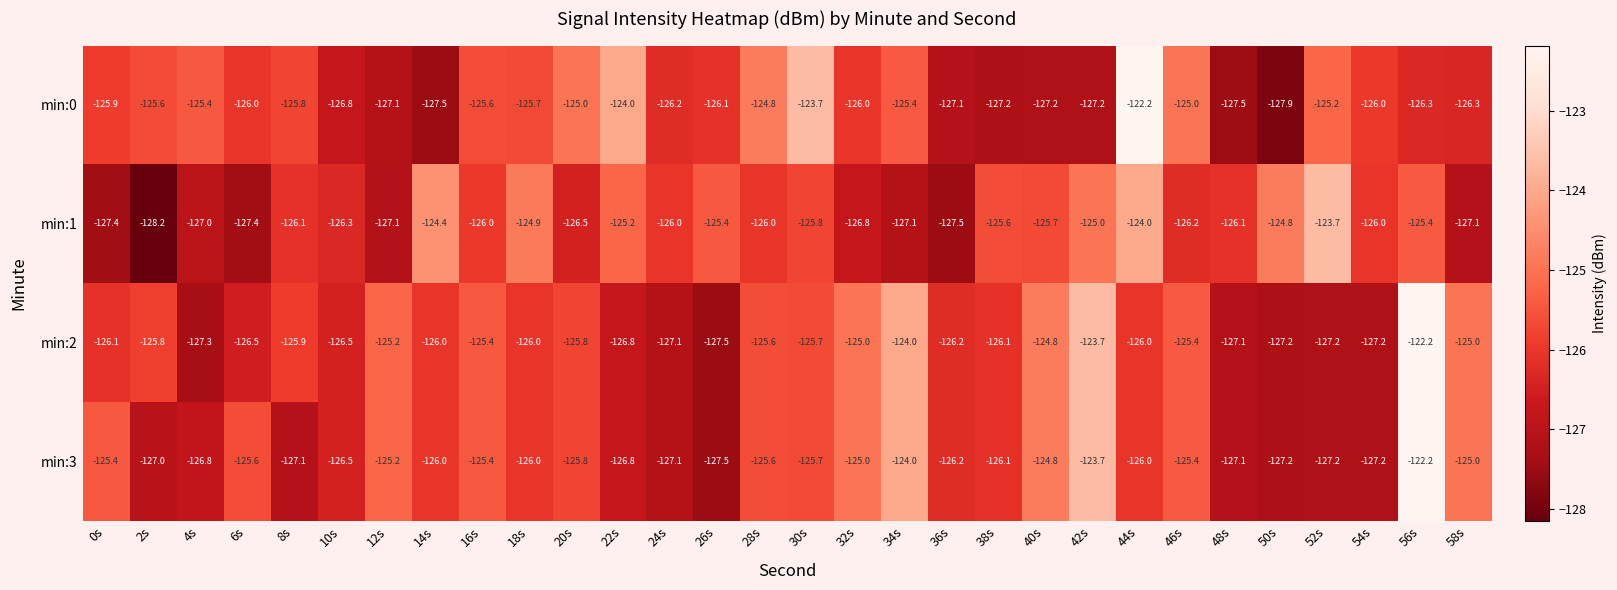

What value does the min:1 series have at 42s?

-125.0